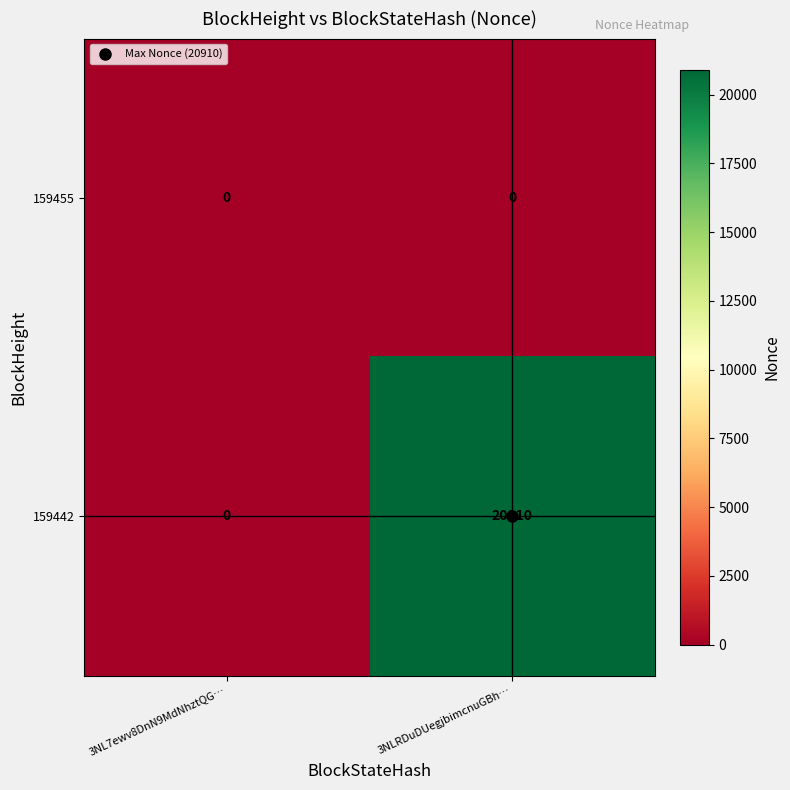

Between 3NL7ewv8DnN9MdNhztQG… and 3NLRDuDUegjbimcnuGBh…, which series saw the biggest shift?

159442